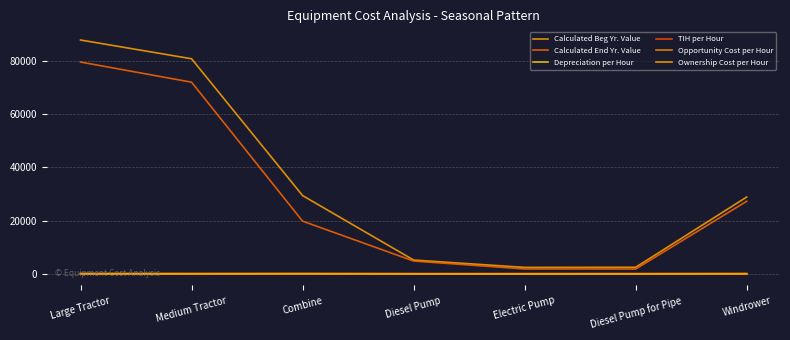

At which category does Ownership Cost per Hour reach its first local peak?

Combine